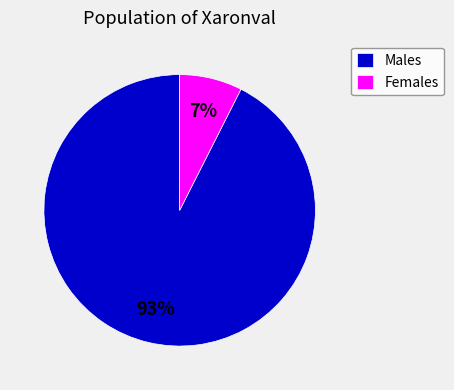

Is there any slice that represents more than half of the pie?

Yes